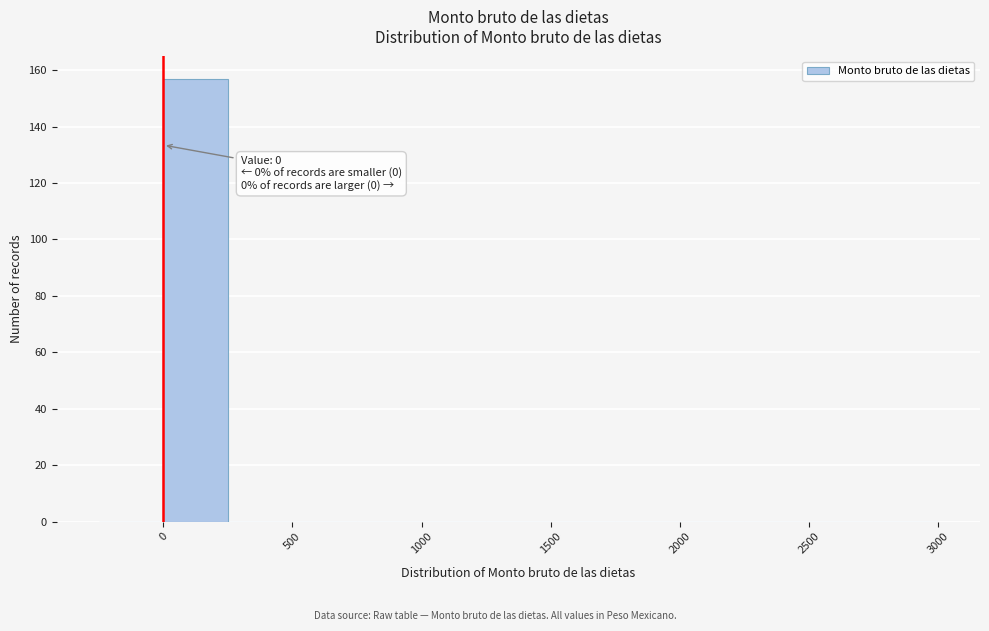

Which range on the x-axis has the tallest bar?

0 to 250